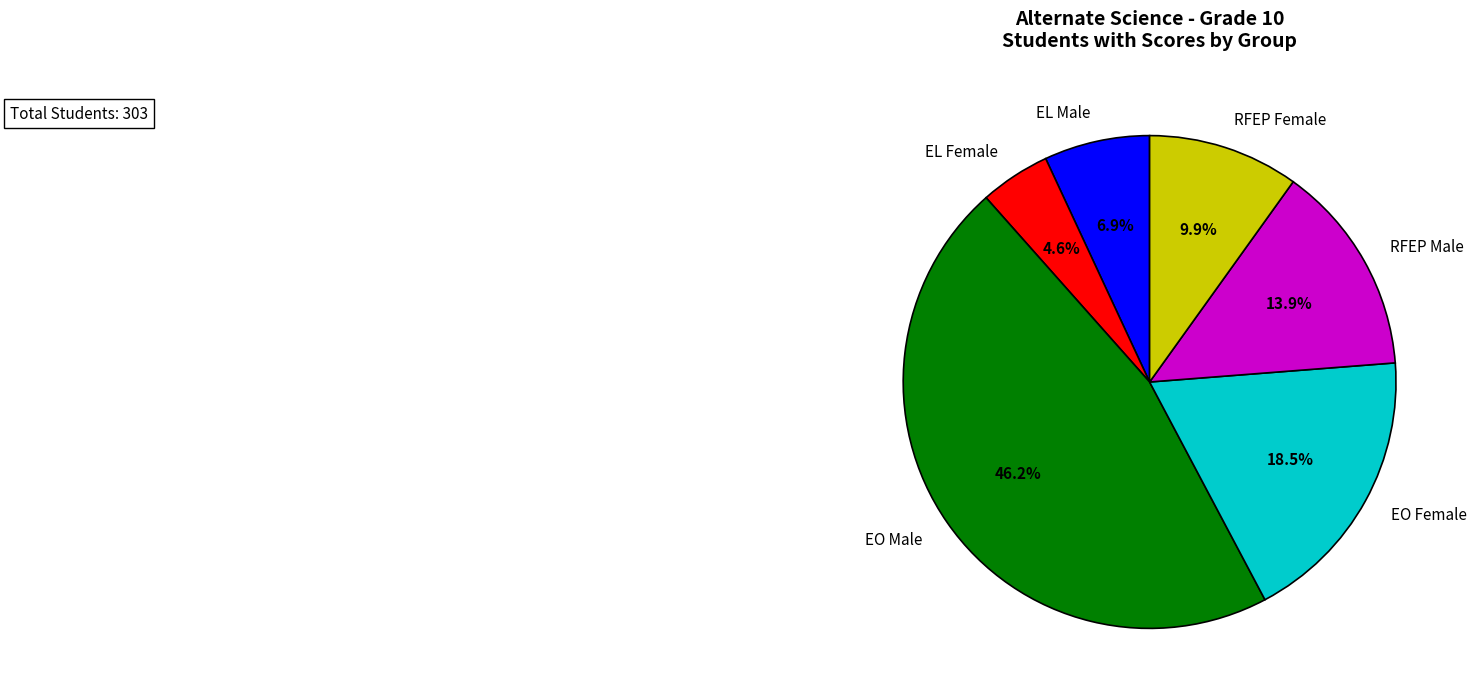

What is the largest slice in the pie chart?

EO Male